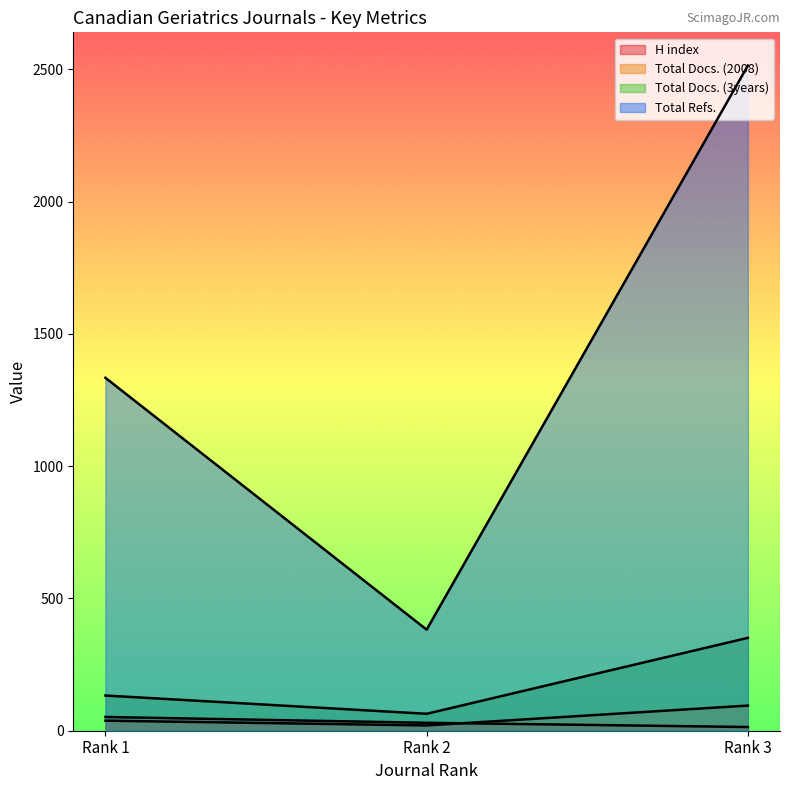

Where is Total Refs. nearest to the value 1448?

Rank 1